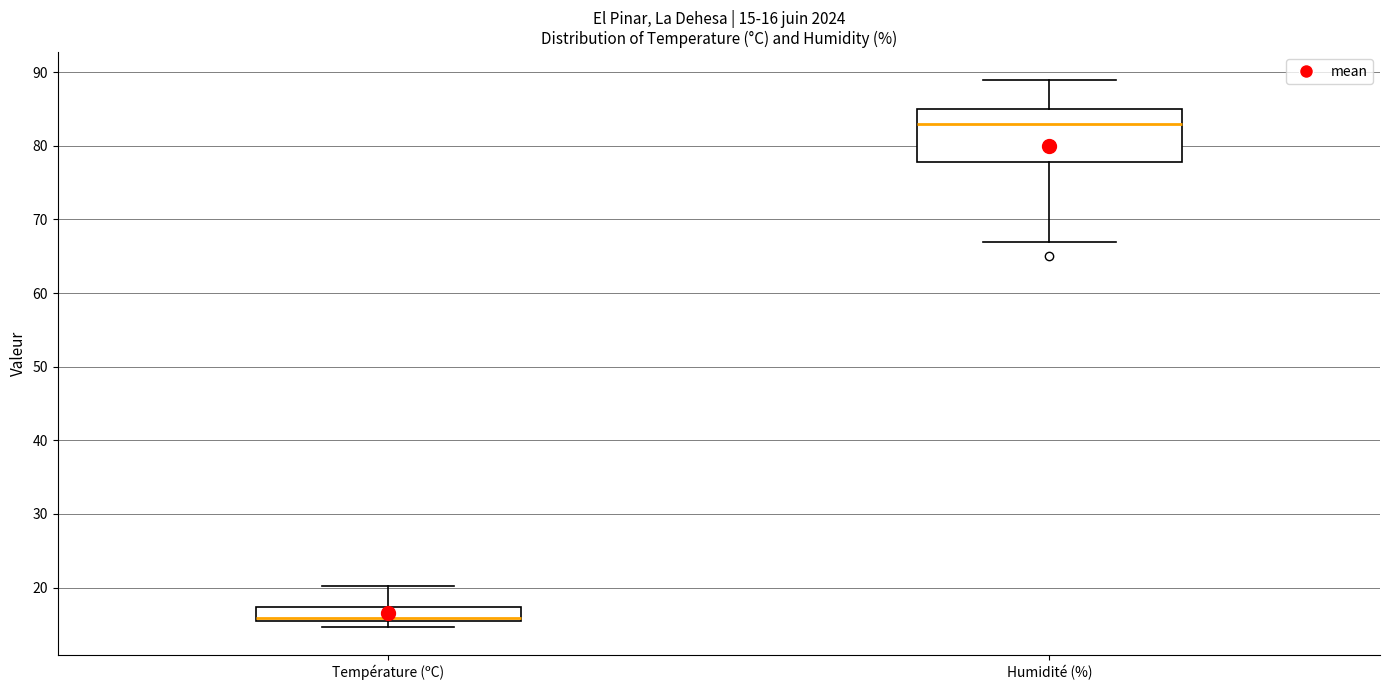

Comparing the boxes themselves (not the whiskers), which one is the tallest?

Humidité (%)